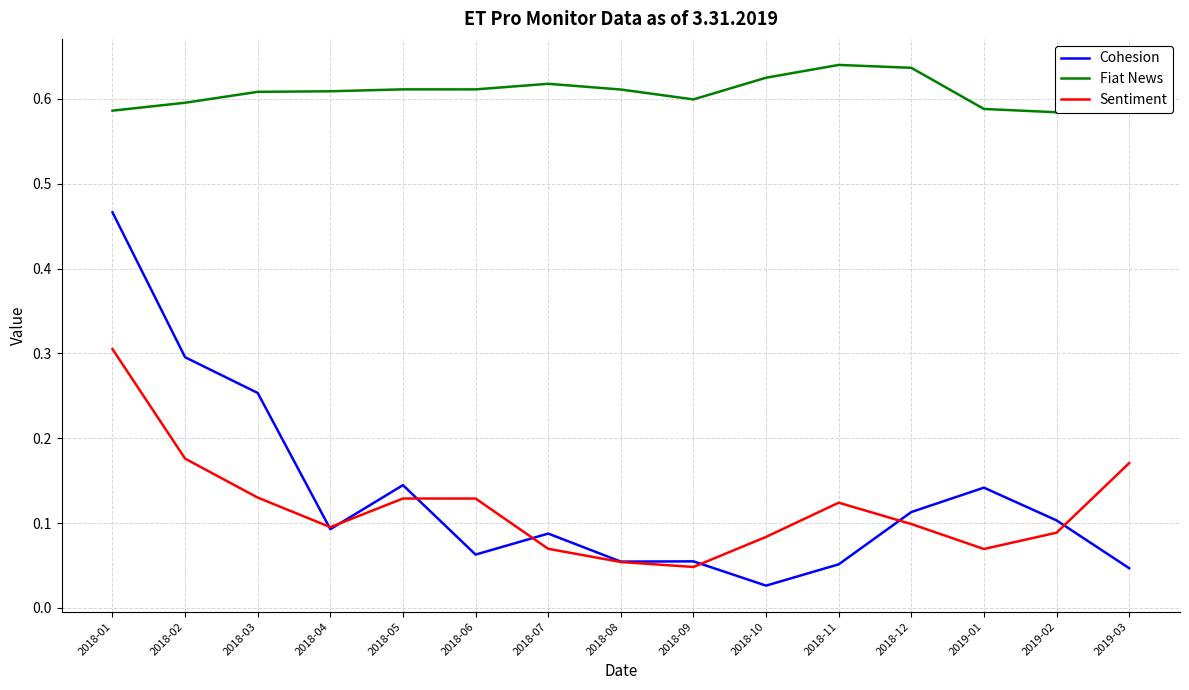

Where do Cohesion and Sentiment first cross each other?

2018-03 and 2018-04